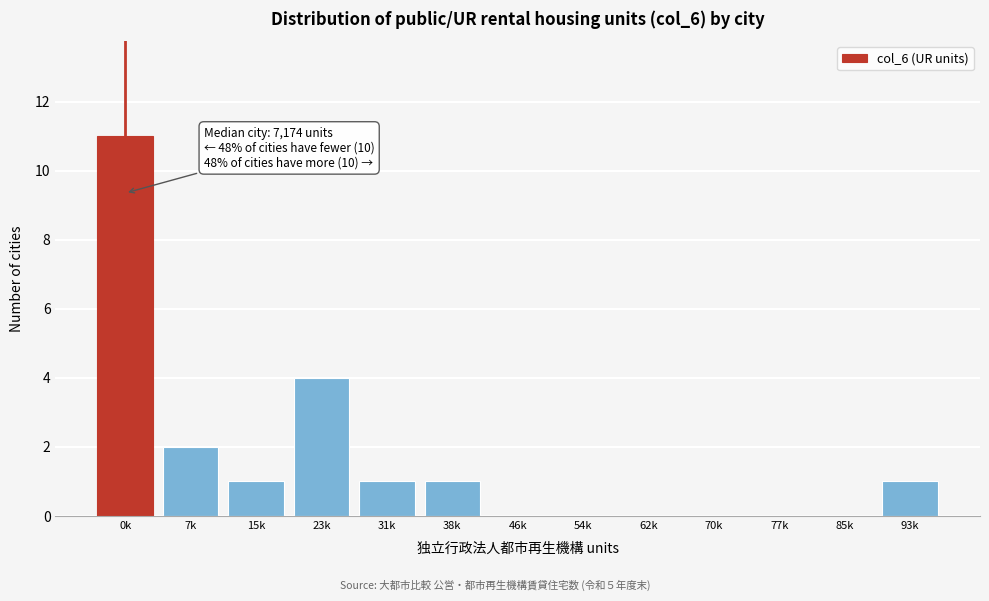

Reading left to right, extract all data points from this chart.

0k=11	7k=2	15k=1	23k=4	31k=1	38k=1	46k=0	54k=0	62k=0	70k=0	77k=0	85k=0	93k=1